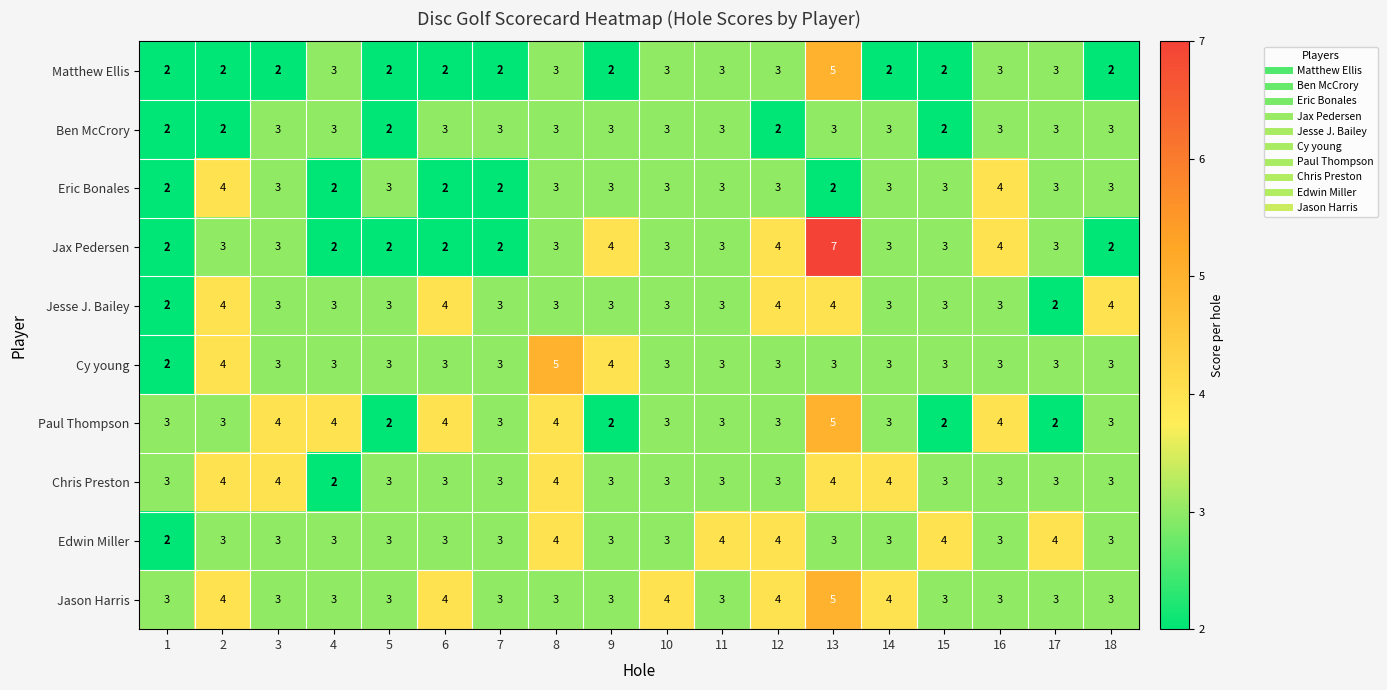

What is the sum of the Edwin Miller values at 9 and 1?

5